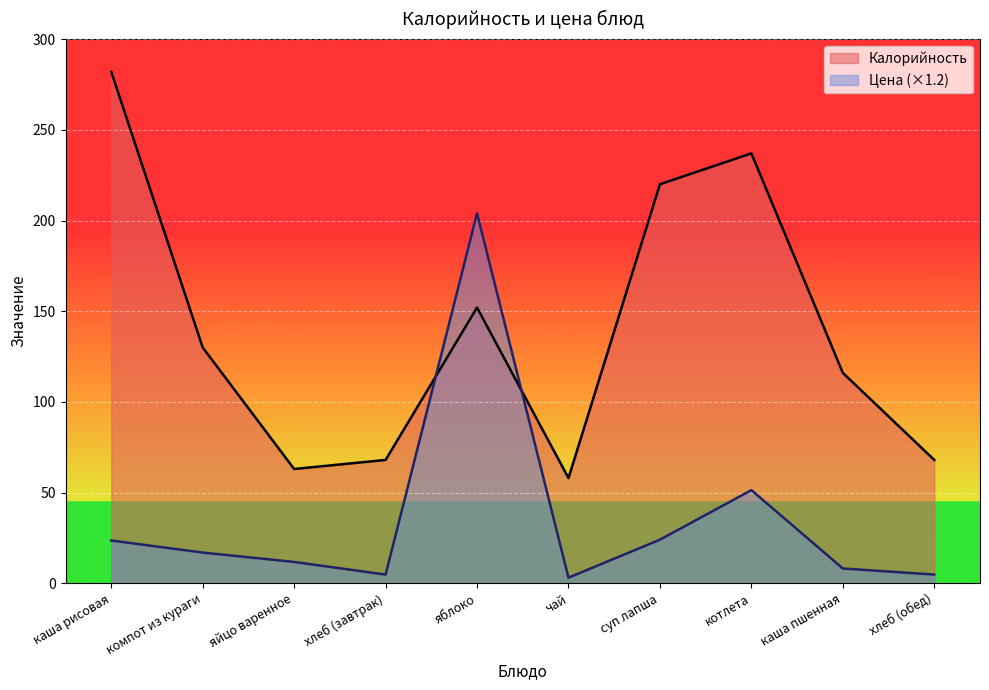

Between компот из кураги and яблоко, which series saw the biggest shift?

Цена (×1.2)